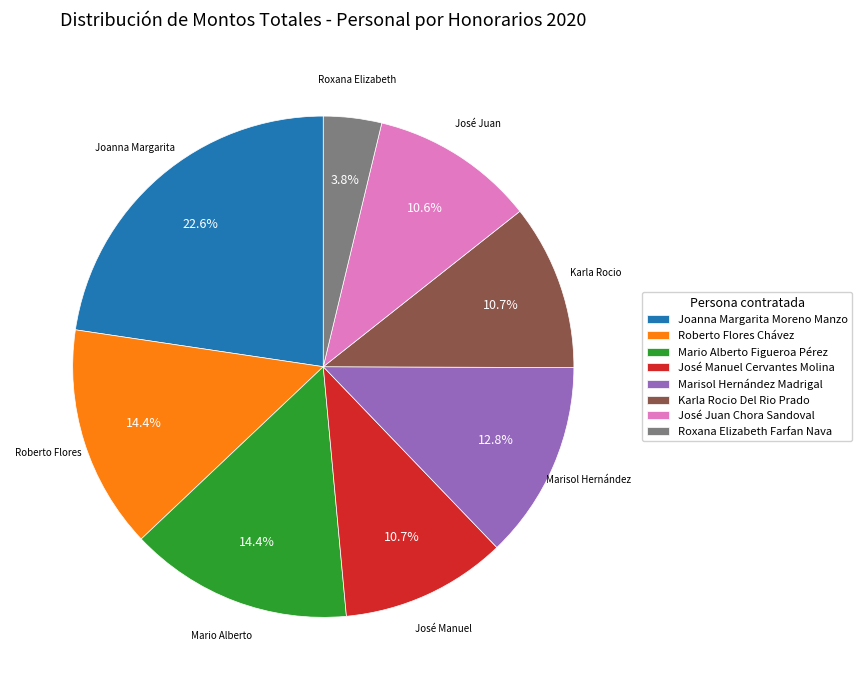

Combined, what portion of the pie is Karla Rocio Del Rio Prado and José Juan Chora Sandoval?

21.3%